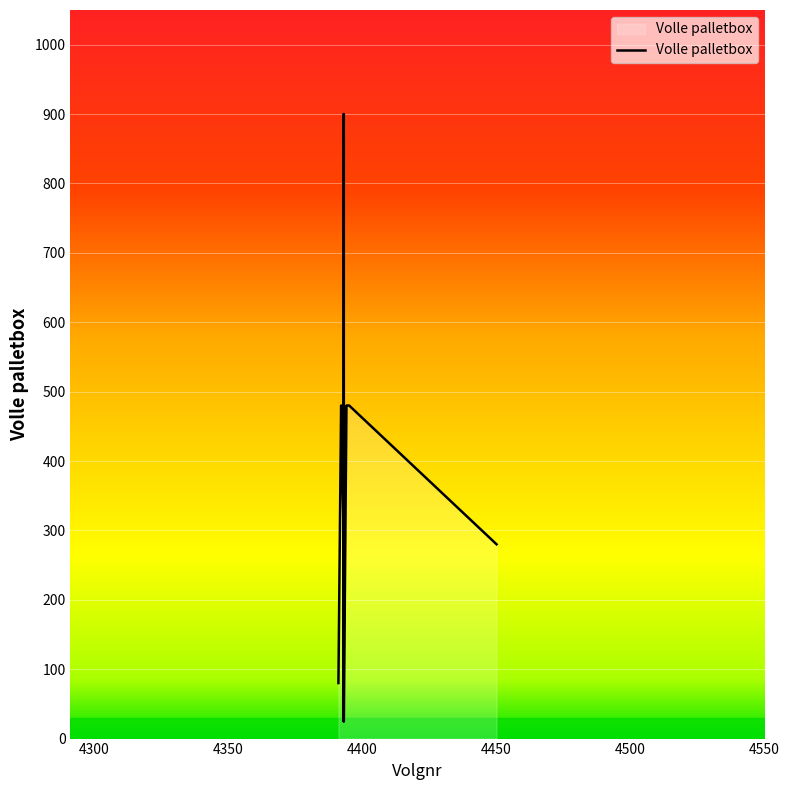

What is the sum of the values at 4393 and 4393?

1380